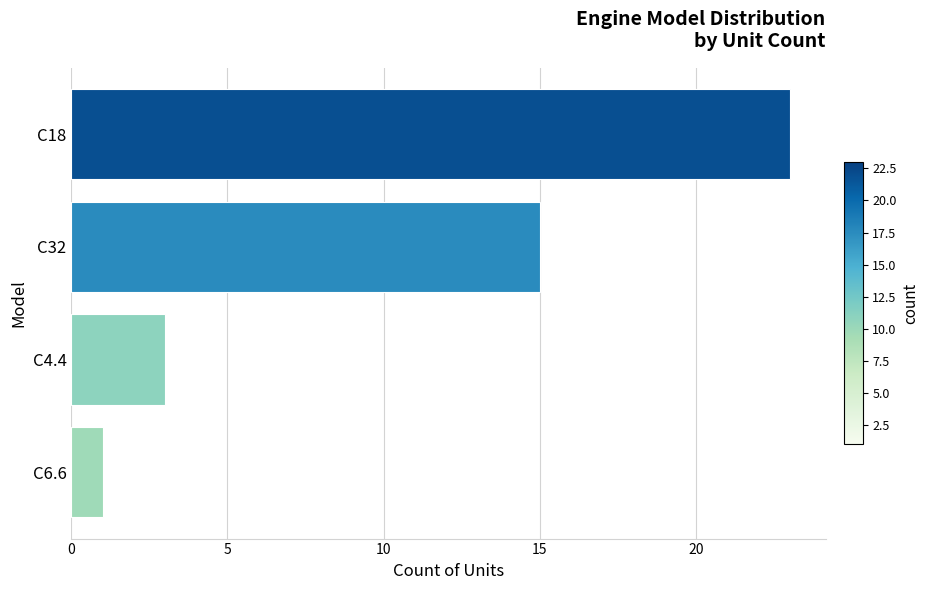

What is the change in value from C6.6 to C4.4?

+2